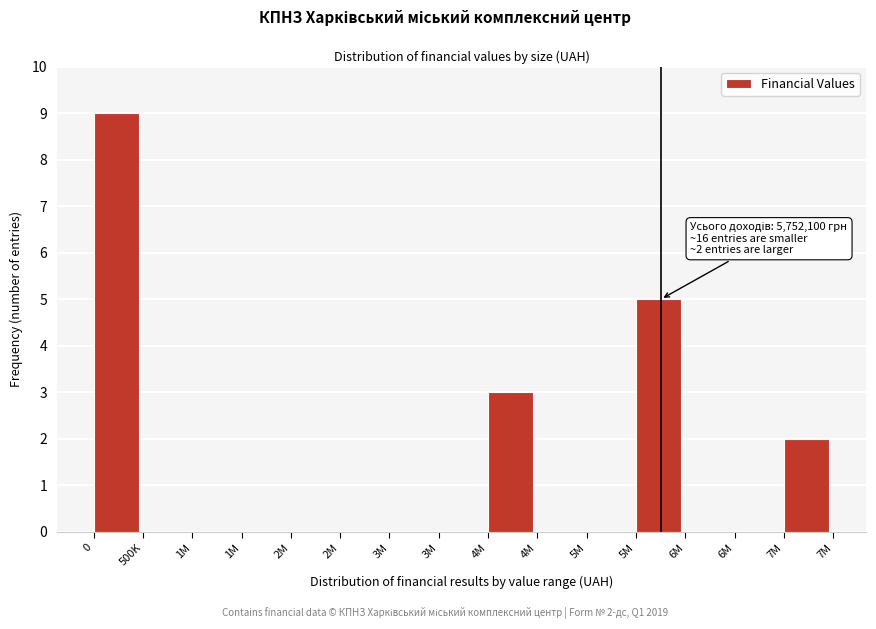

How many categories are shown in the chart?

15